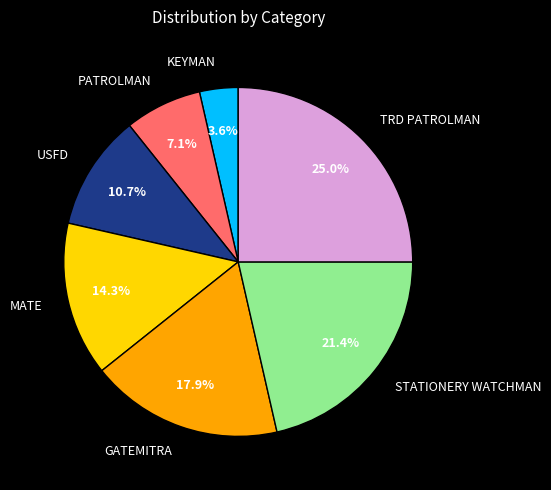

What is the total percentage of KEYMAN and MATE?

17.9%